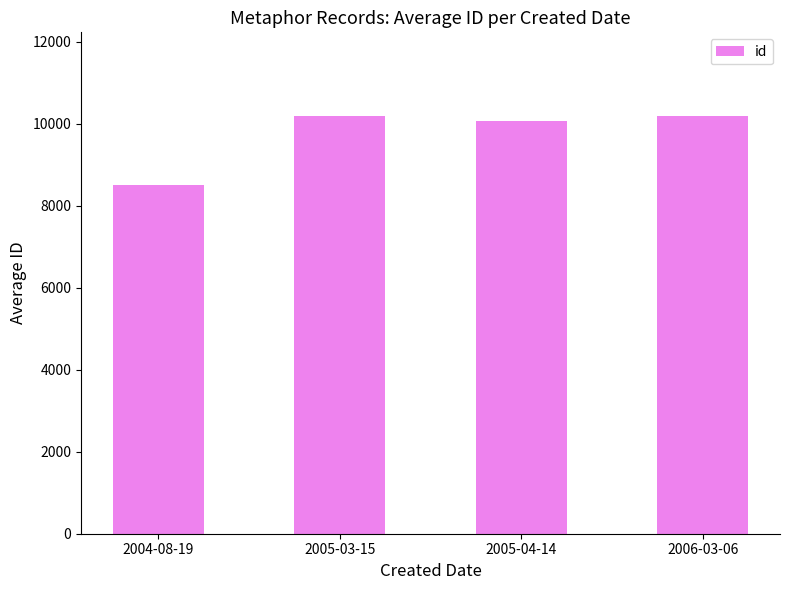

The chart shows a value of 10180.0 at 2006-03-06. True or false?

True